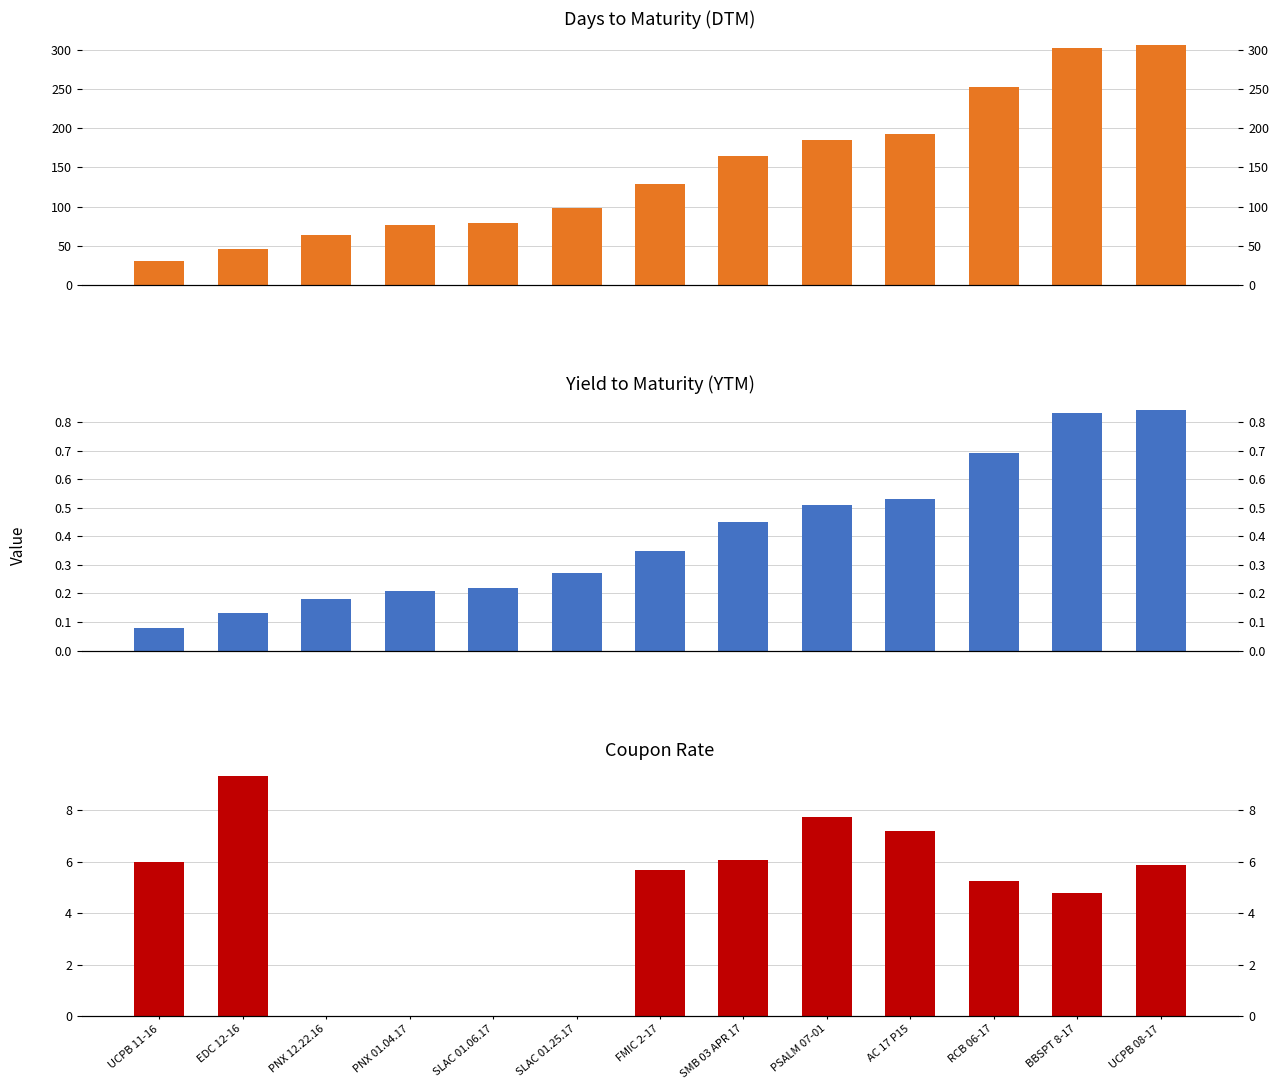

What are all the series names shown in the legend?

DTM, YTM, Coupon Rate